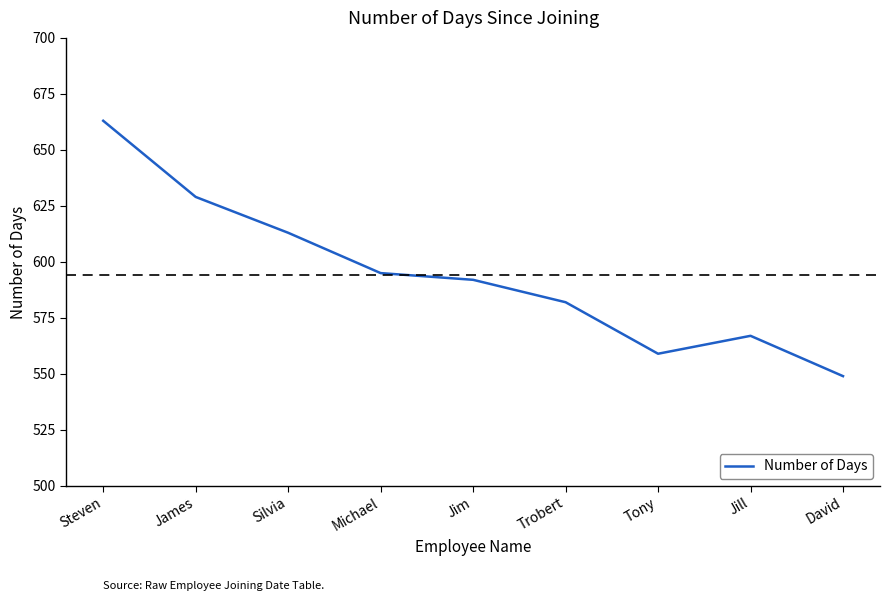

Reading left to right, transcribe all the data shown in this chart.

Steven=663	James=629	Silvia=613	Michael=595	Jim=592	Trobert=582	Tony=559	Jill=567	David=549